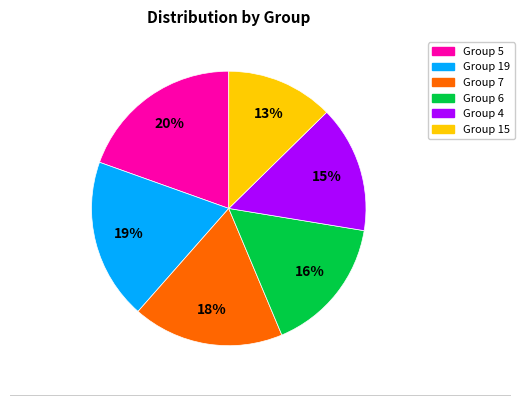

Does any single category account for the majority?

No